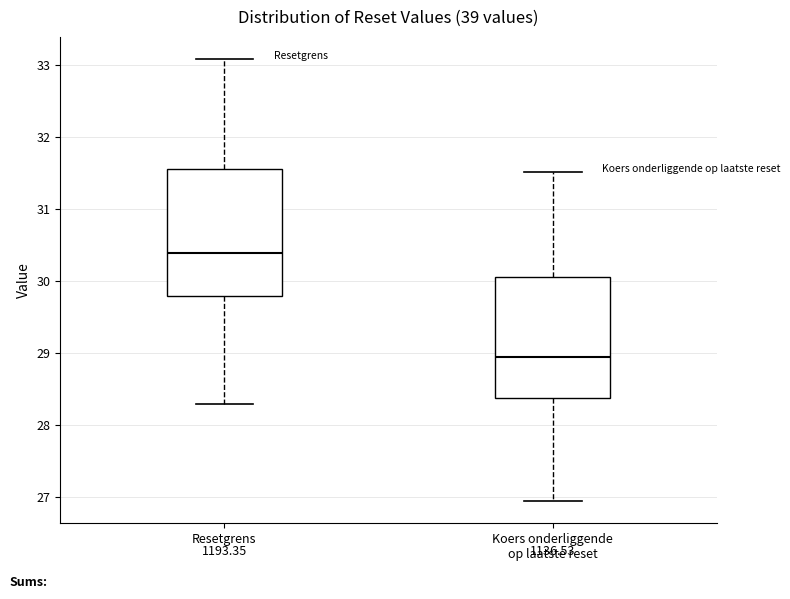

Where does the median line of the box for Resetgrens sit on the y-axis? The values are not printed on the chart, so give them approximately, as read against the axis.

30.4